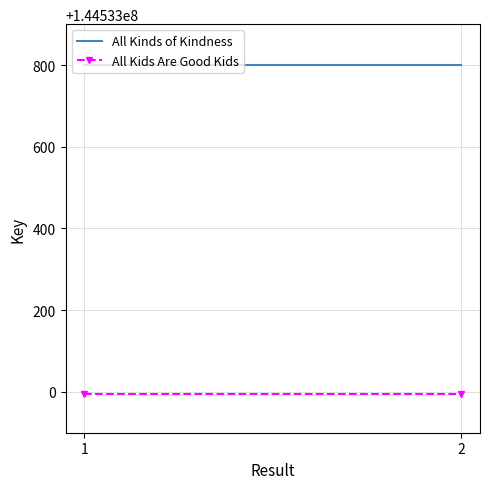

What is the greatest value displayed?

144533801